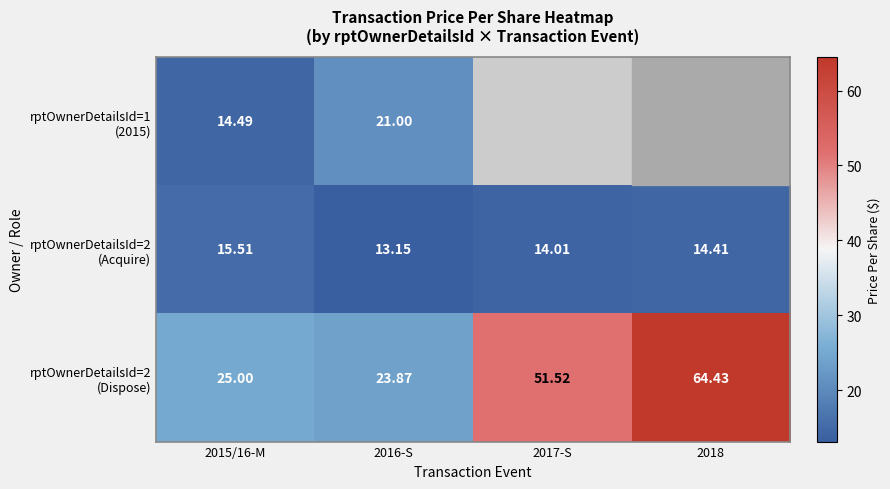

Where is rptOwnerDetailsId=2 (Dispose) nearest to the value 44?

2017-S